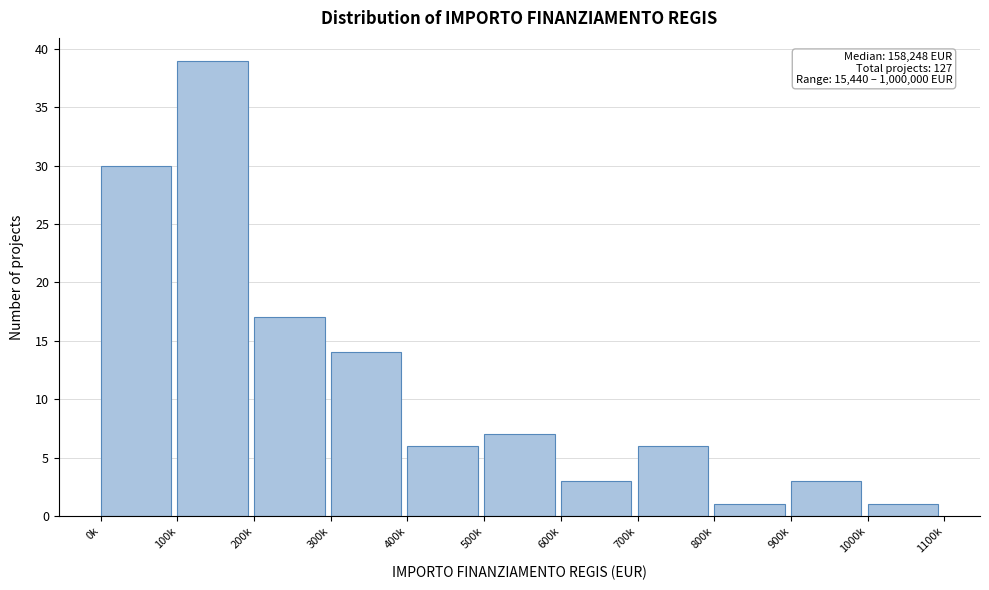

Reading left to right, extract all data points from this chart.

0k=30	100k=39	200k=17	300k=14	400k=6	500k=7	600k=3	700k=6	800k=1	900k=3	1000k=1